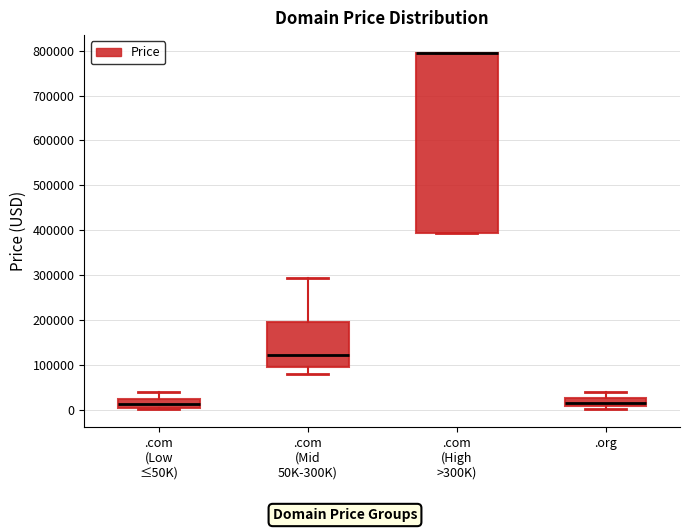

Where is the lower edge of the box for .org on the y-axis? The values are not printed on the chart, so give them approximately, as read against the axis.

10000